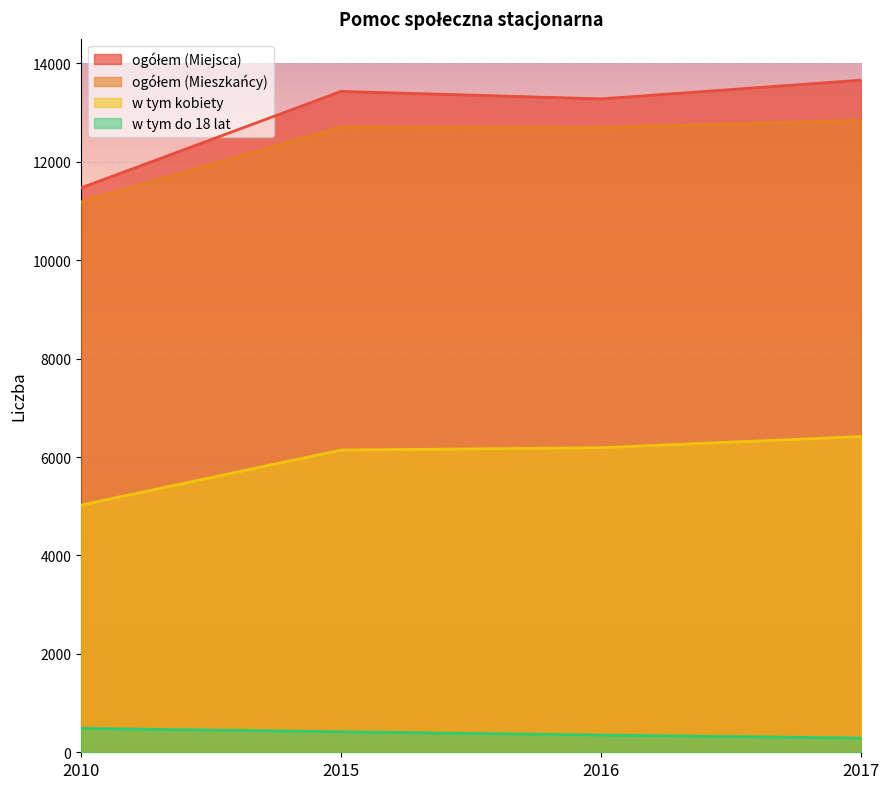

What is the average value of the ogółem (Mieszkańcy) series?

12358